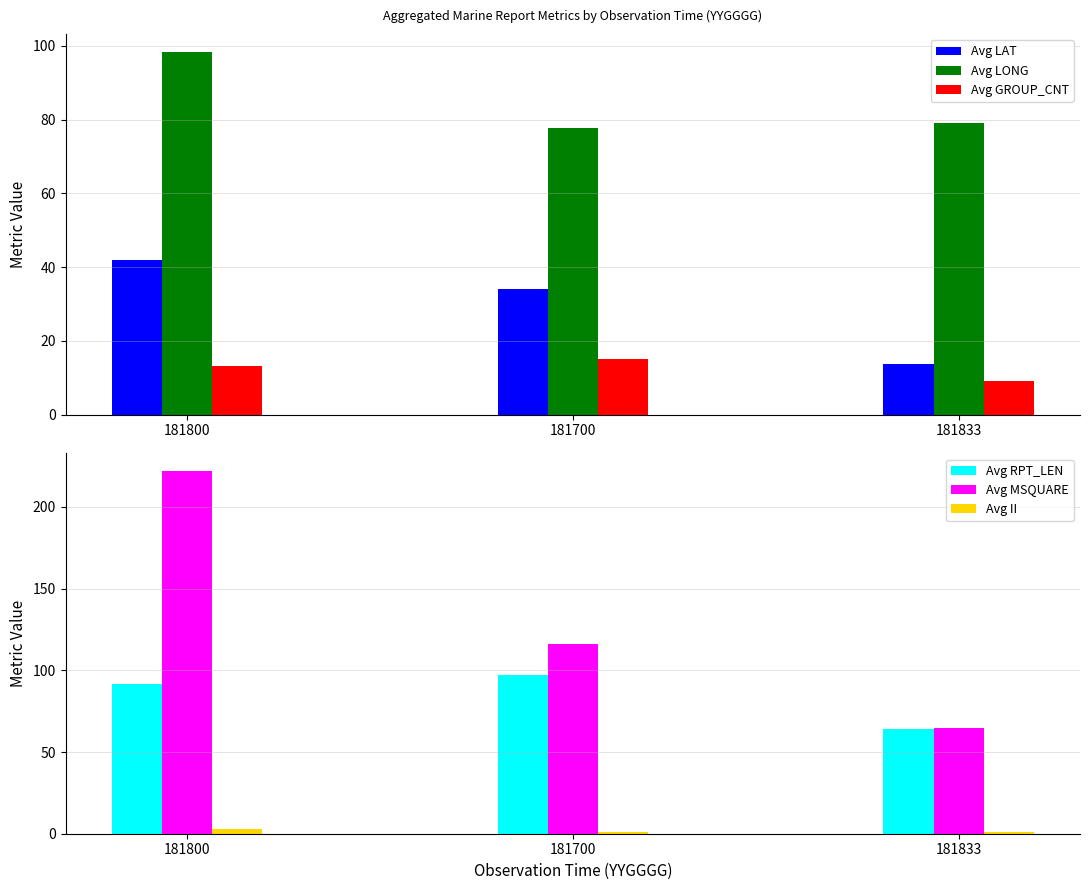

What is the difference between the highest and lowest values at 181800?

219.0